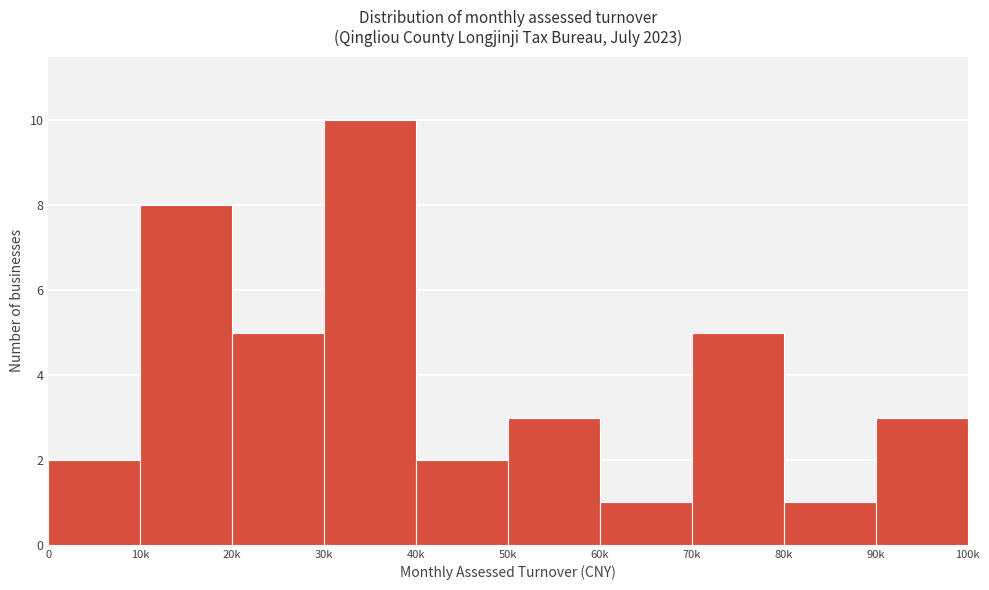

Reading left to right, what are all the values shown in this chart?

2	8	5	10	2	3	1	5	1	3